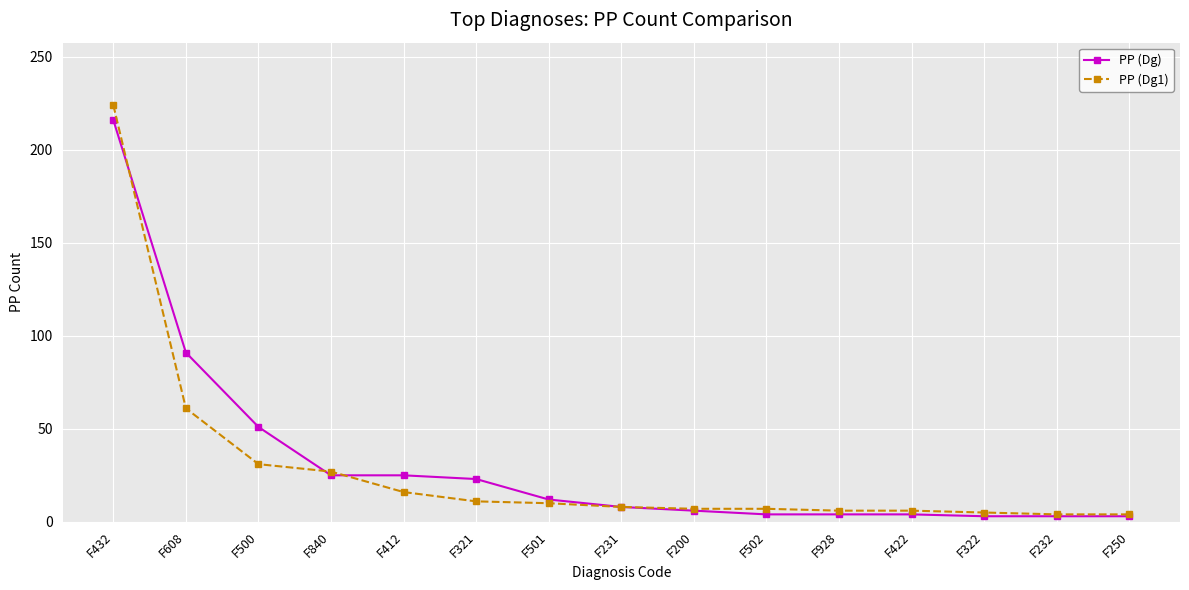

At which category is the sum across all series the highest?

F432